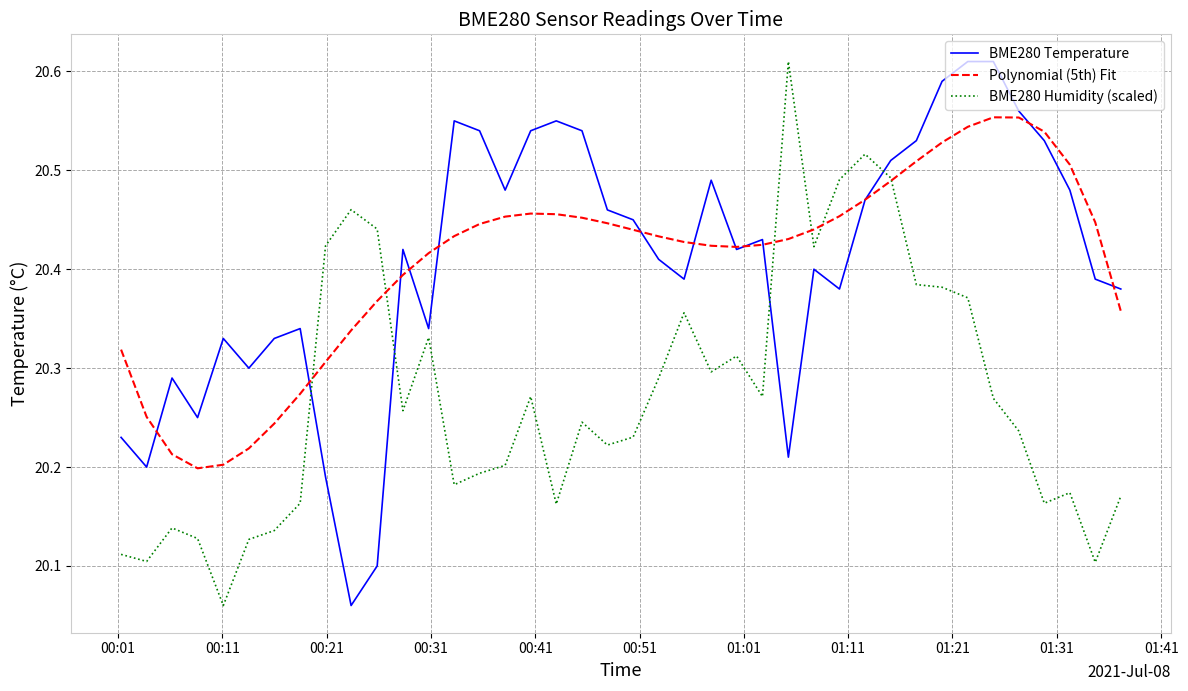

True or false: BME280 Humidity (scaled) and BME280 Temperature intersect in this chart.

True